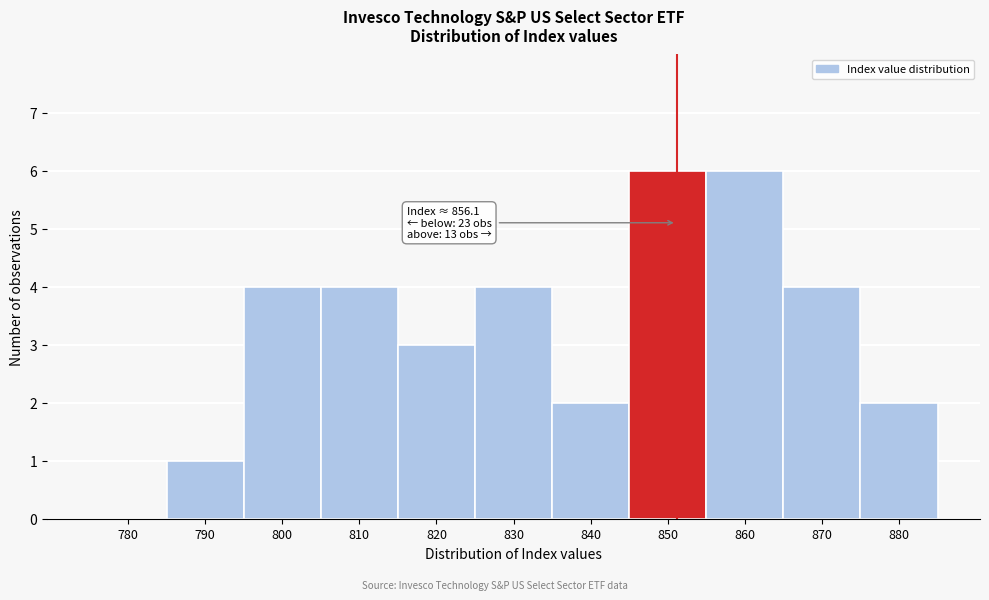

Reading right to left, what are all the values shown in this chart?

880=2	870=4	860=6	850=6	840=2	830=4	820=3	810=4	800=4	790=1	780=0